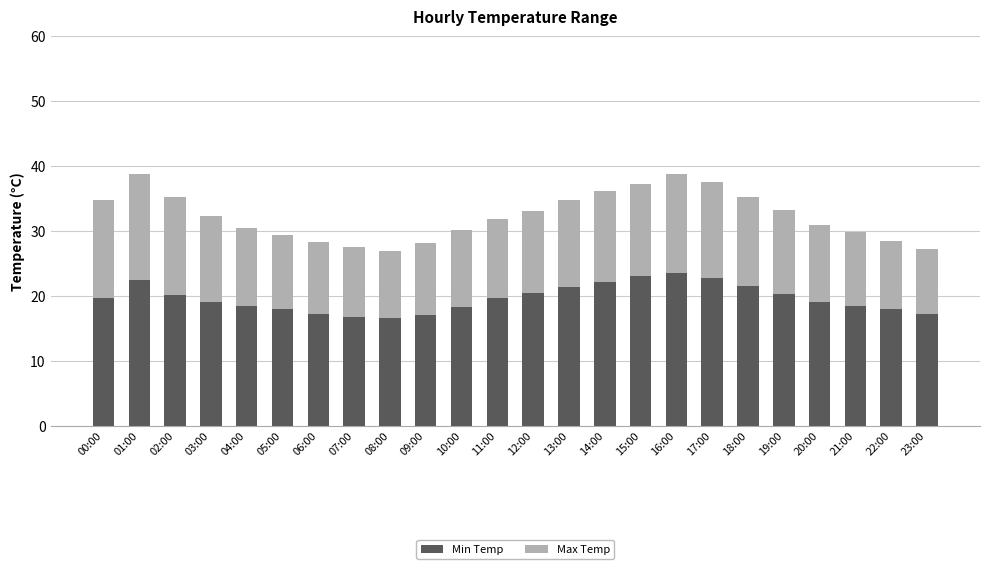

What is the difference between the second highest and minimum values in the Min Temp series?

6.5